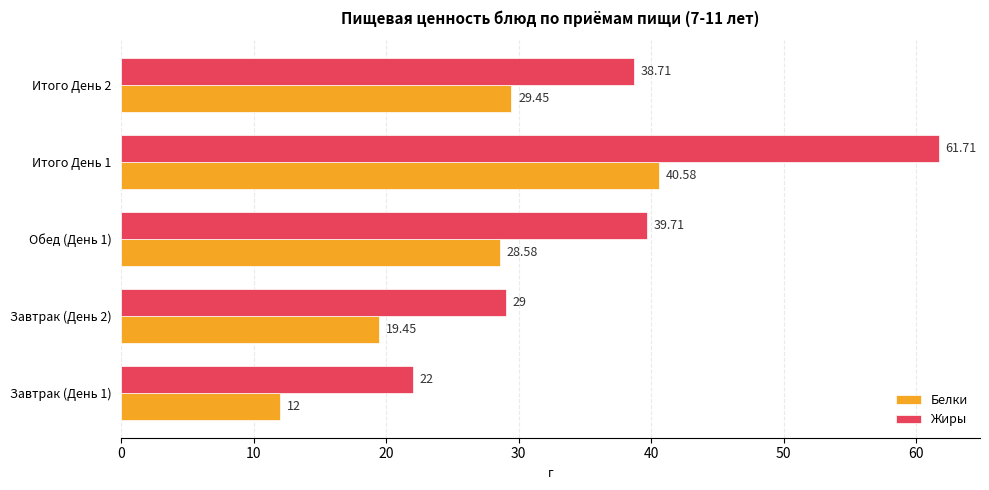

What is the sum of all Белки values?

130.1